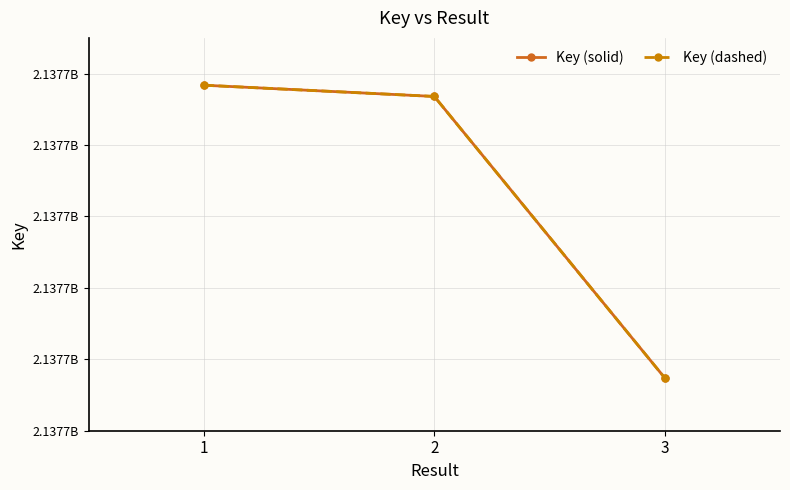

Which has a higher value, 3 or 1?

1